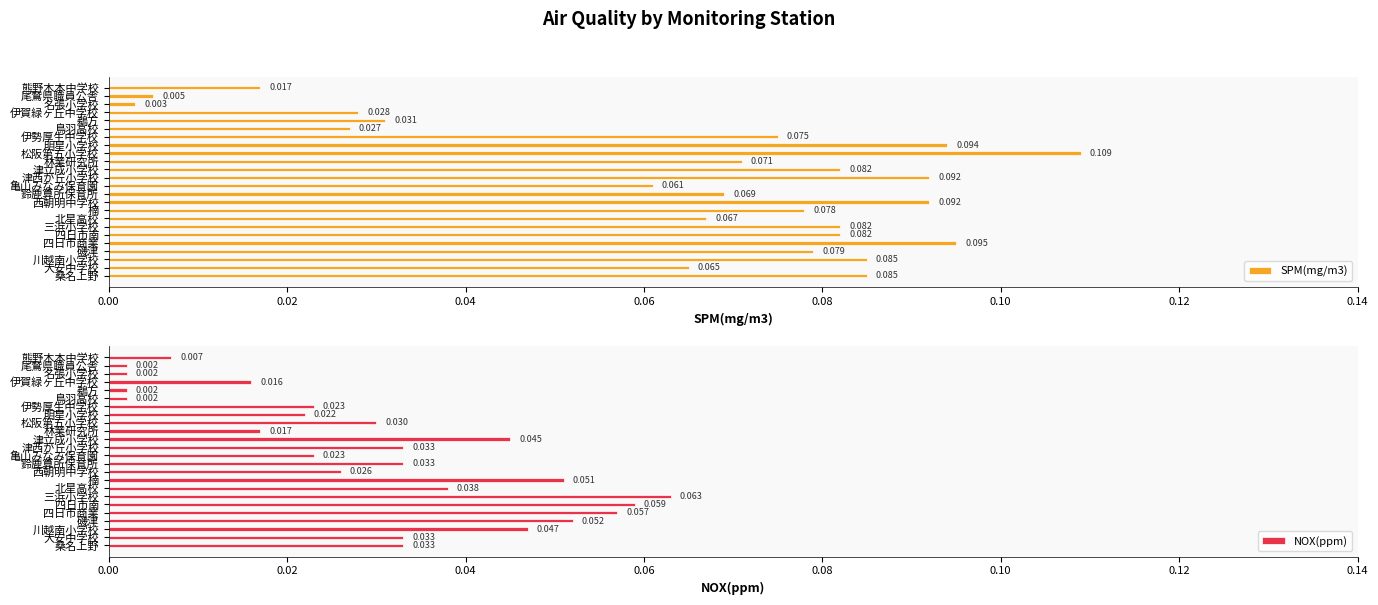

Reading left to right, what are all the values shown in this chart?

SPM(mg/m3): 0.1	0.1	0.1	0.1	0.1	0.1	0.1	0.1	0.1	0.1	0.1	0.1	0.1	0.1	0.1	0.1	0.1	0.1	0.0	0.0	0.0	0.0	0.0	0.0
NOX(ppm): 0.0	0.0	0.0	0.1	0.1	0.1	0.1	0.0	0.1	0.0	0.0	0.0	0.0	0.0	0.0	0.0	0.0	0.0	0.0	0.0	0.0	0.0	0.0	0.0